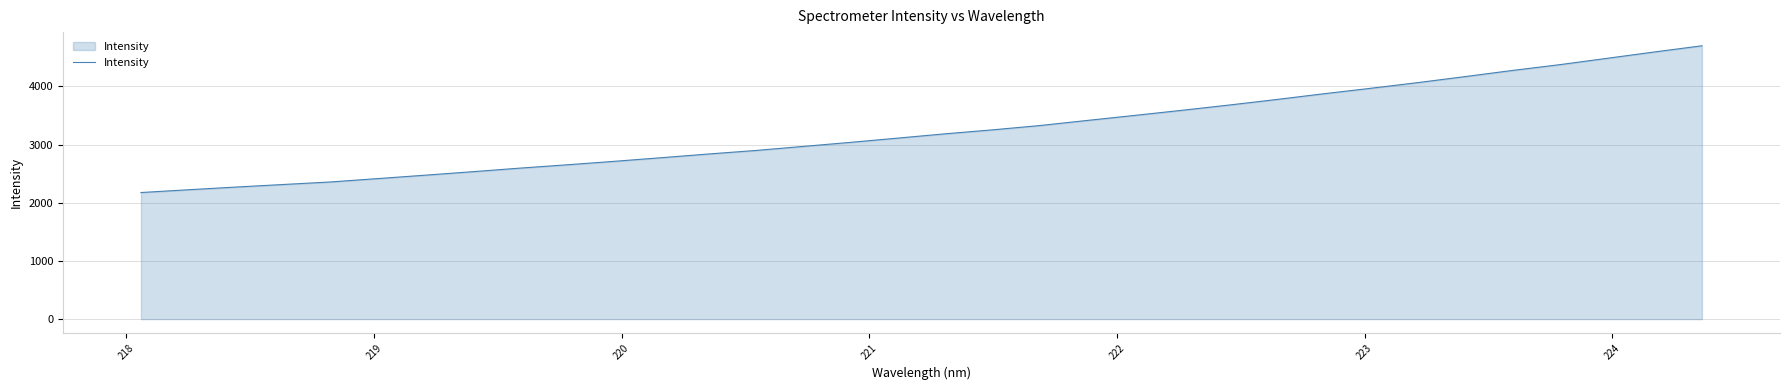

What is the difference between the maximum and minimum values?

2522.6